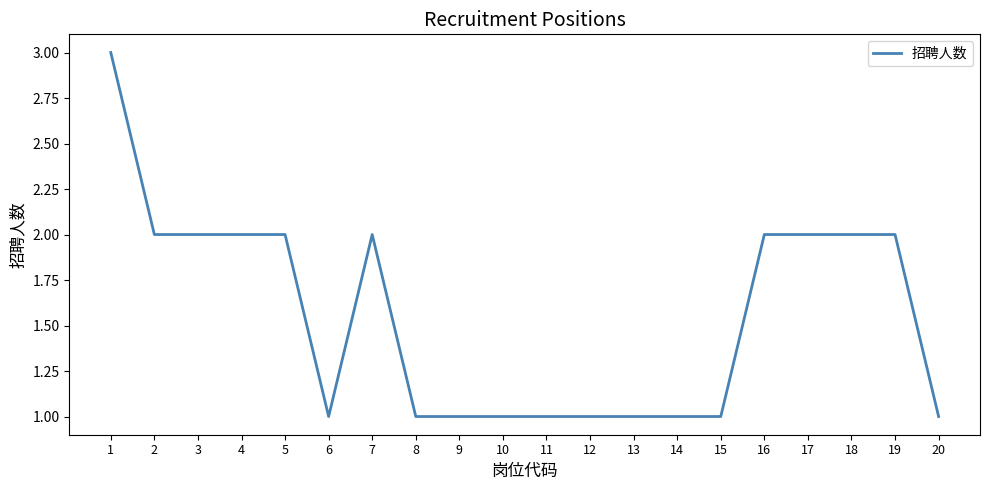

Is it true that the value at 4 is 2?

True